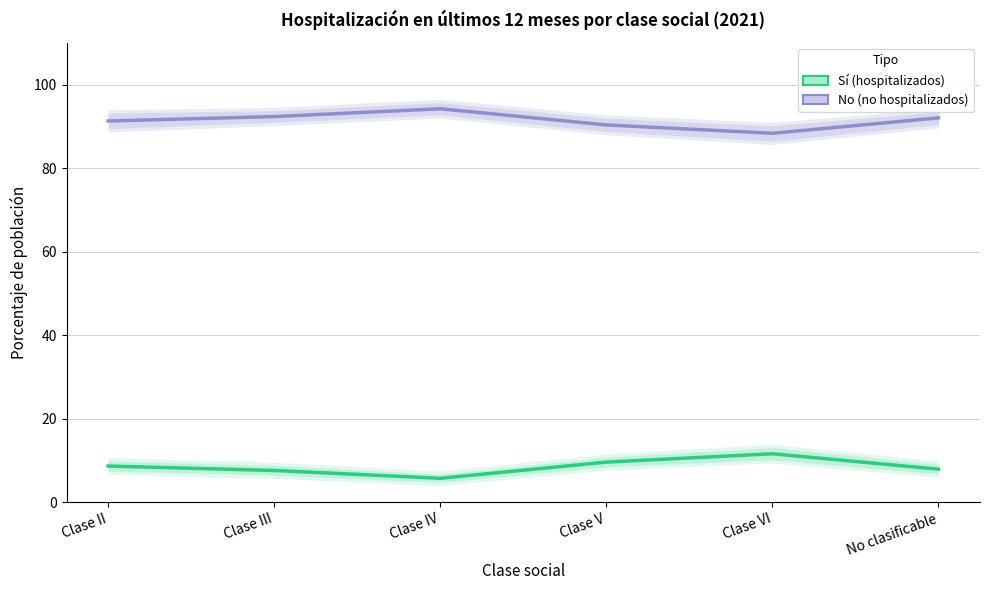

What position from the left is Clase II?

1